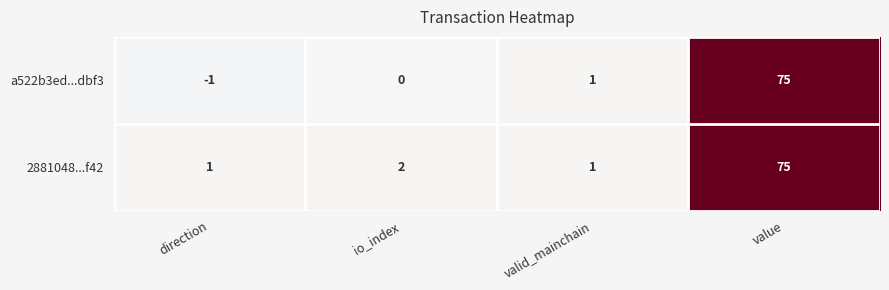

Which series has the largest range (max minus min)?

a522b3ed...dbf3